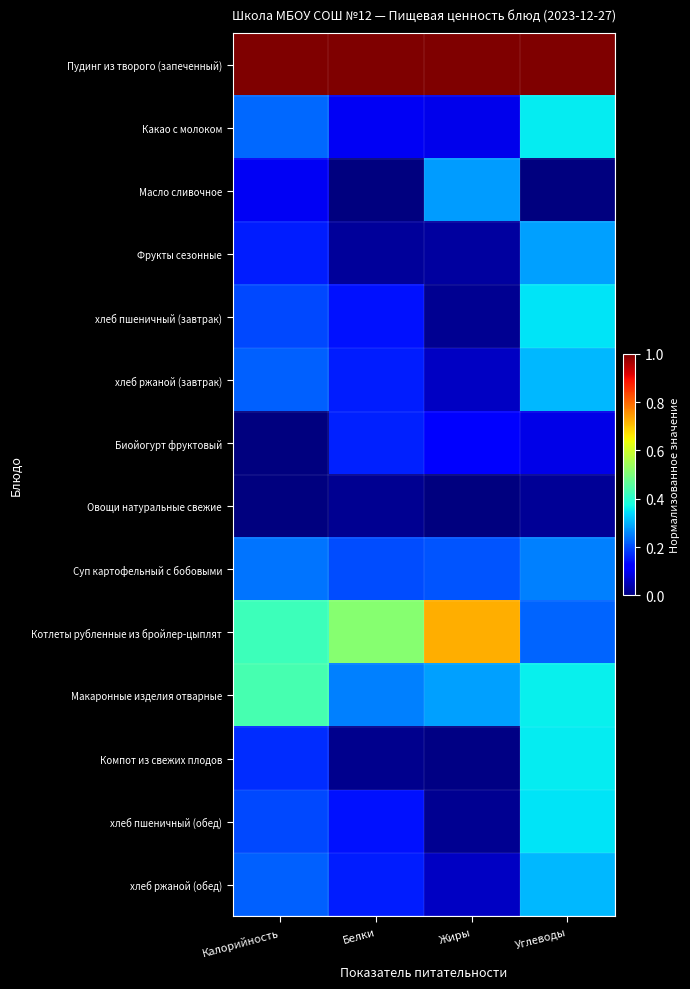

Which series has the largest range (max minus min)?

Котлеты рубленные из бройлер-цыплят